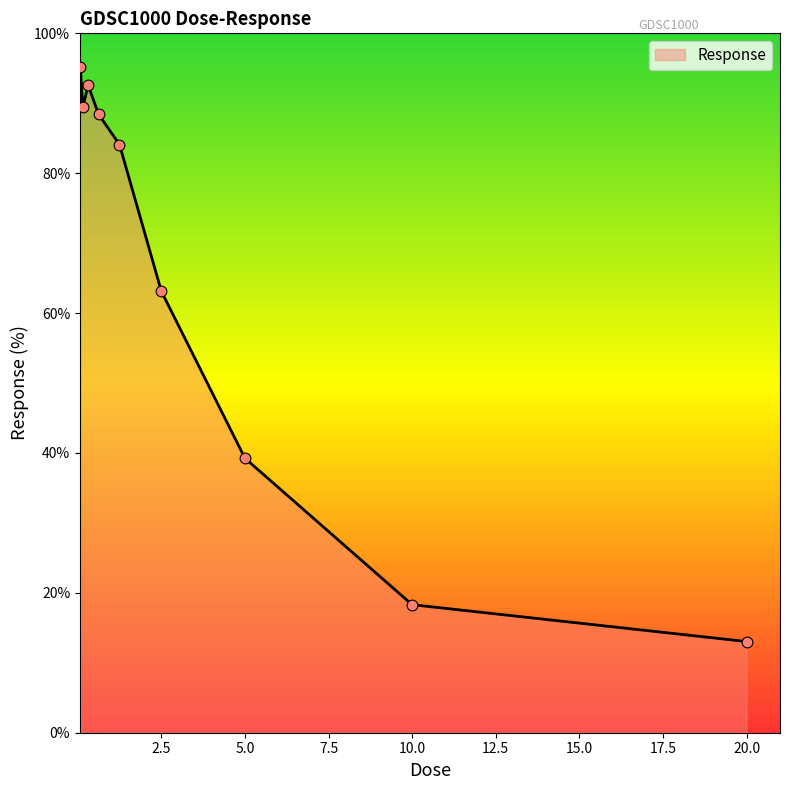

What is the difference between the maximum and minimum values?

82.2